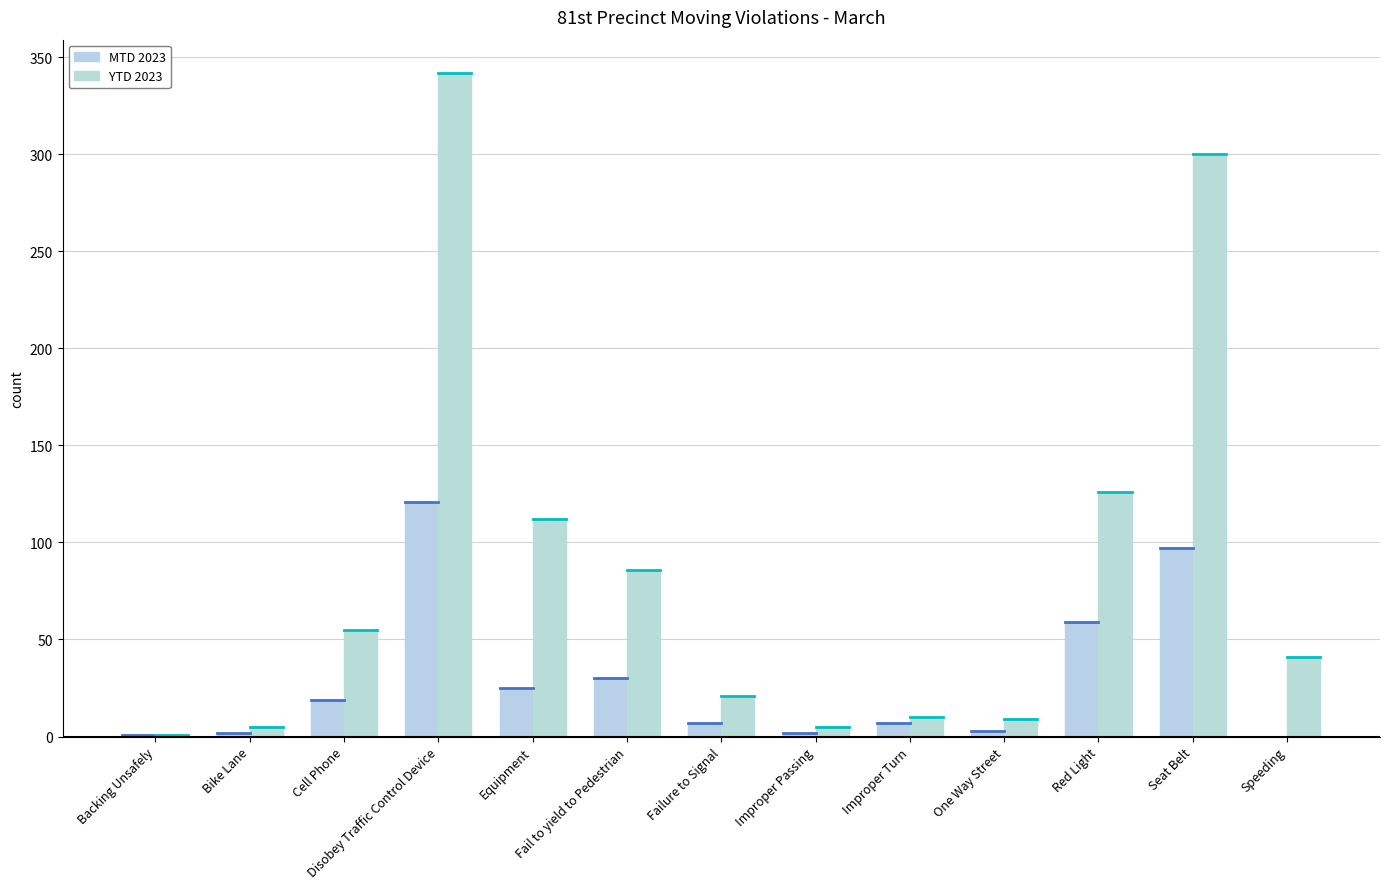

Between Equipment and Improper Passing, which series saw the biggest shift?

YTD 2023